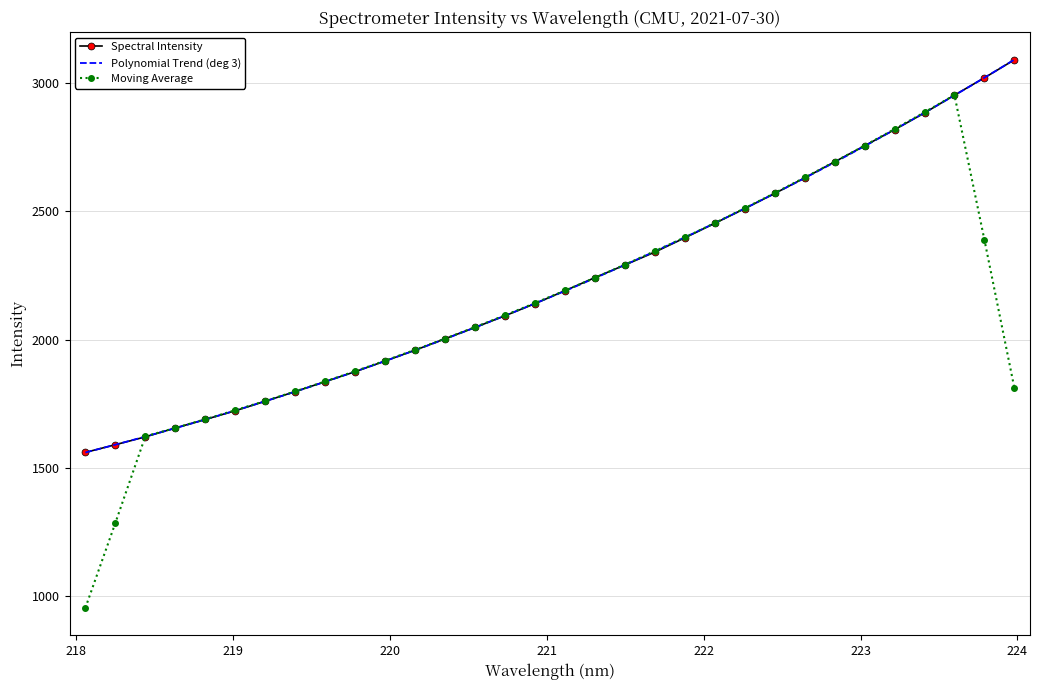

What is the difference between the second highest and second lowest values?

1429.8